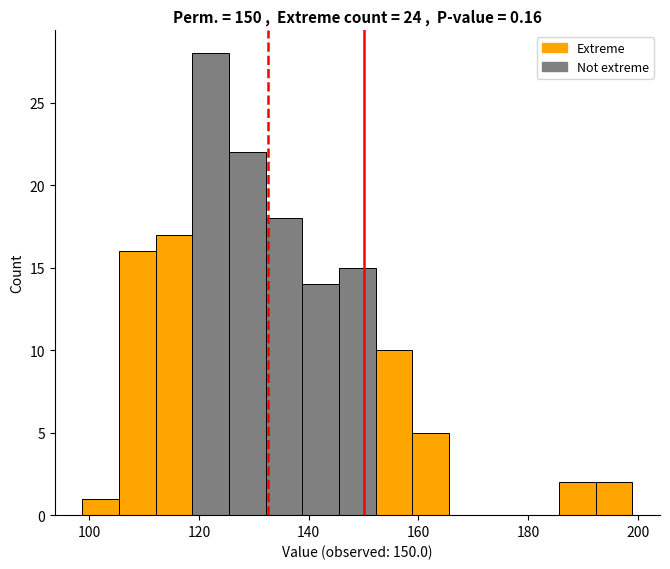

Around what value on the x-axis is the tallest bar? Give the approximate position of its centre, as read against the axis.

122